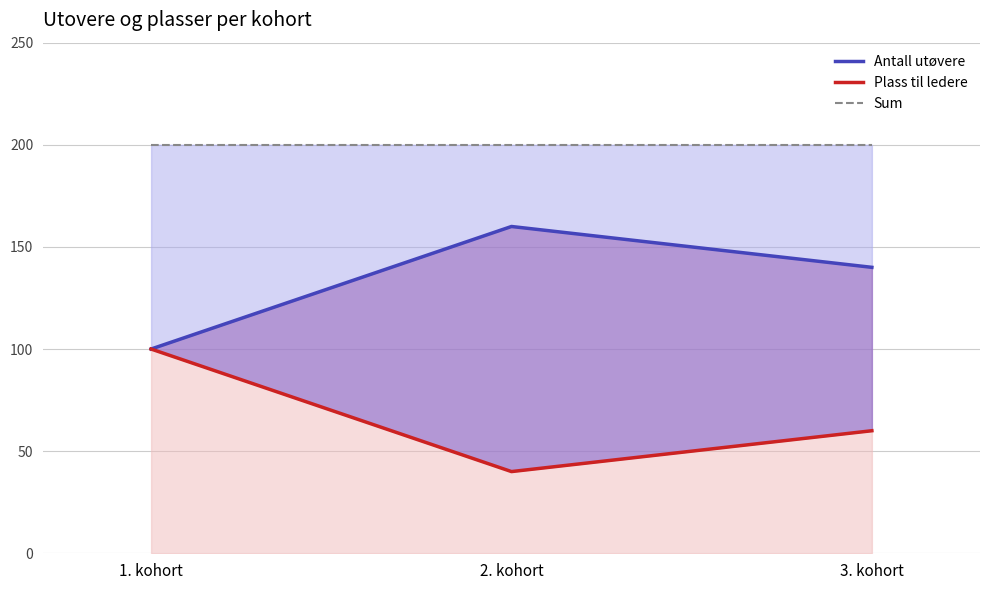

What is the value of the Antall utøvere point at the 2nd from the left?

160